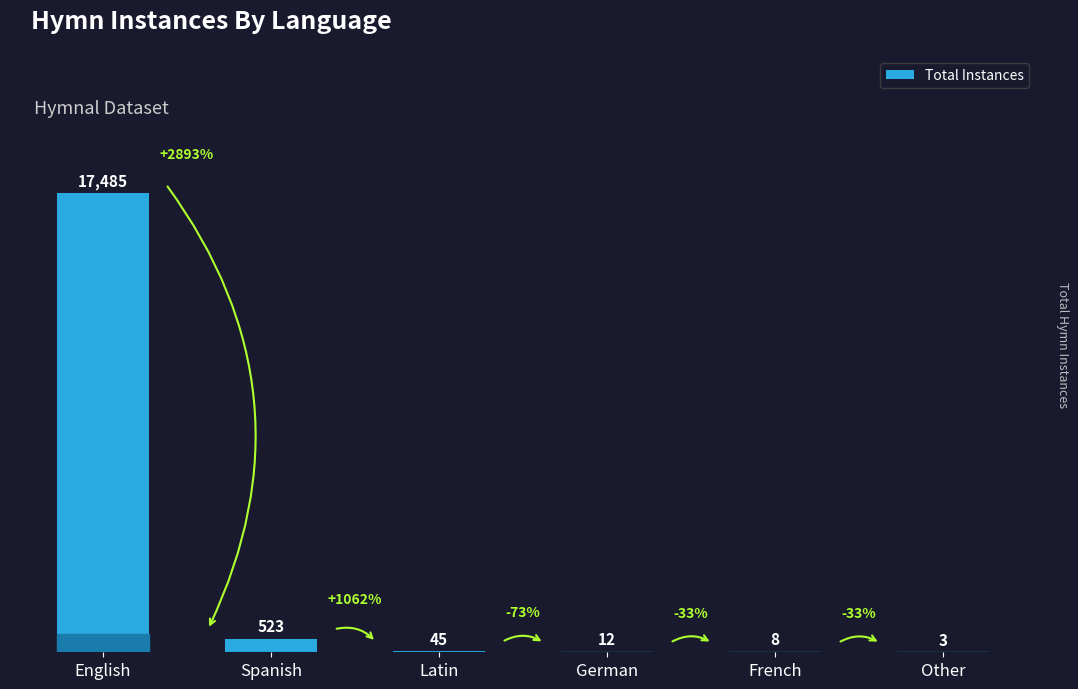

Reading right to left, extract all data points from this chart.

Other=3	French=8	German=12	Latin=45	Spanish=523	English=17485